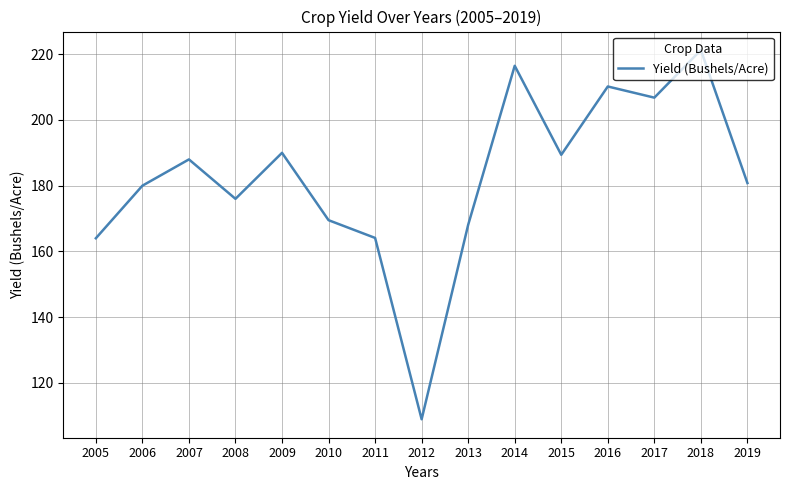

Read the value at 2017.

206.8